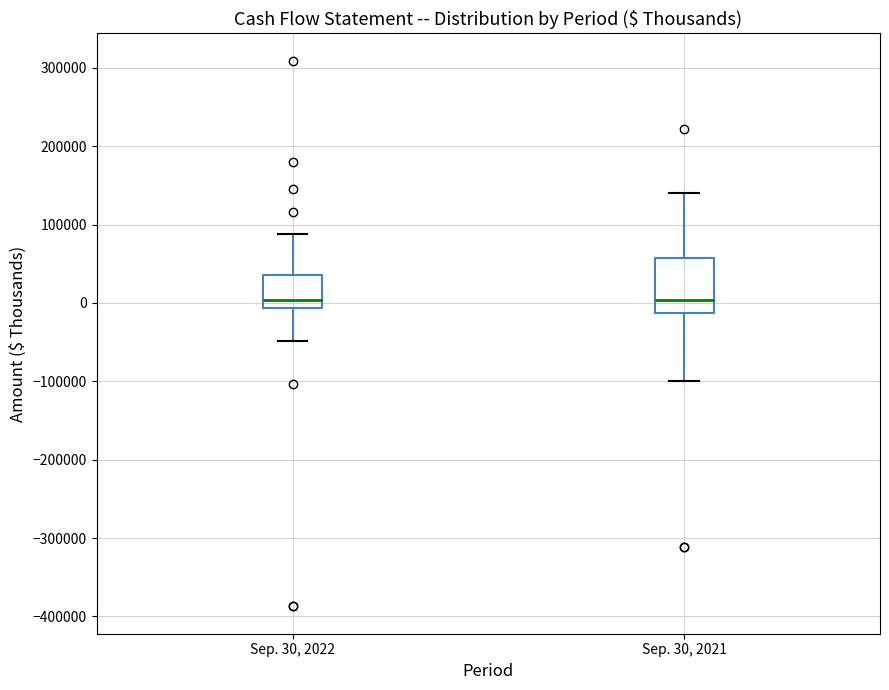

Reading left to right, read every box against the y-axis: the position of its median line, the range the box covers, and the ends of its whiskers. The values are not printed on the chart, so give them approximately, as read against the axis.

Sep. 30, 2022: median 0, box -10000 to 40000, whiskers -50000 to 90000
Sep. 30, 2021: median 0, box -10000 to 60000, whiskers -100000 to 140000